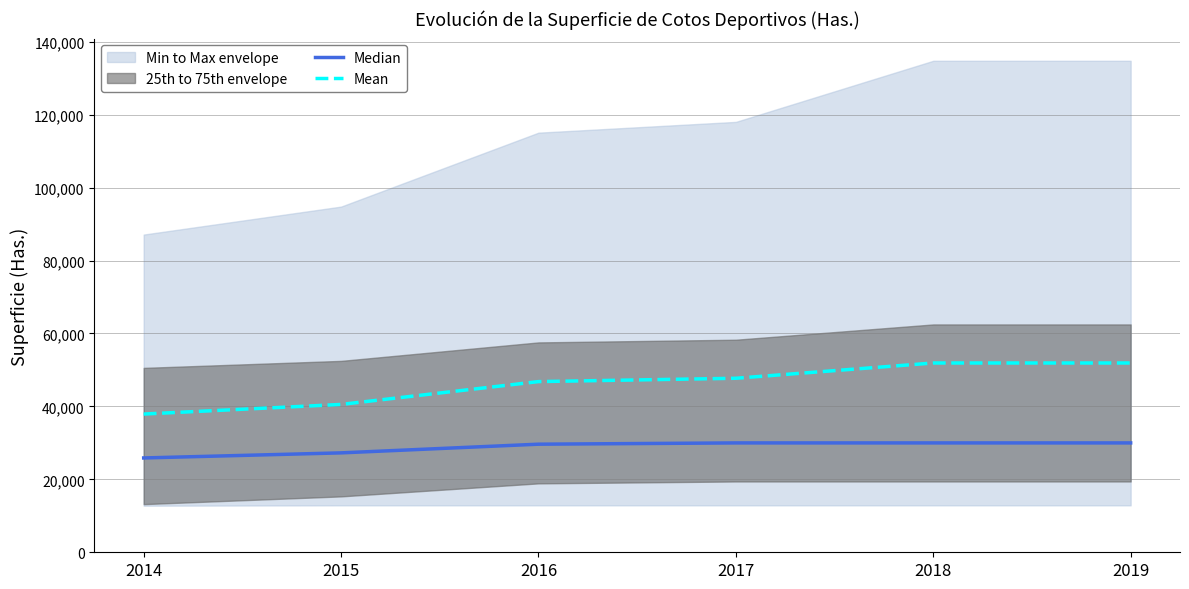

Which category has the highest value across all series?

2018